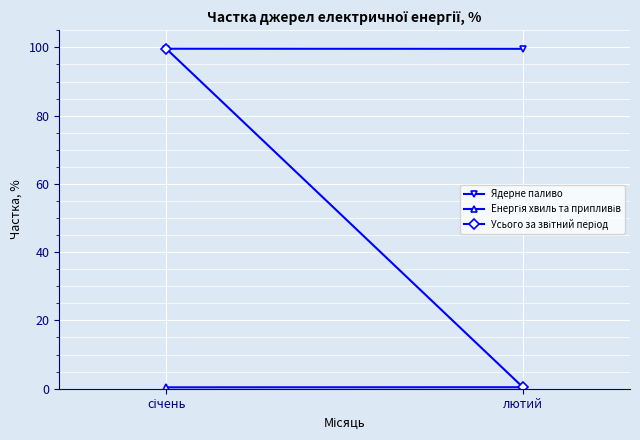

Which series changed the most between січень and лютий?

Усього за звітний період